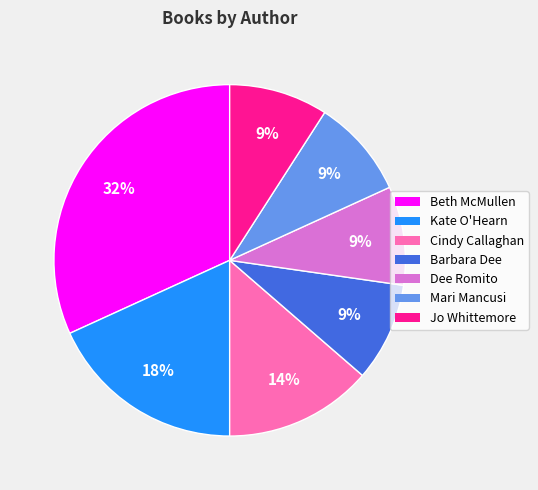

Does Beth McMullen represent more than half of the total?

No